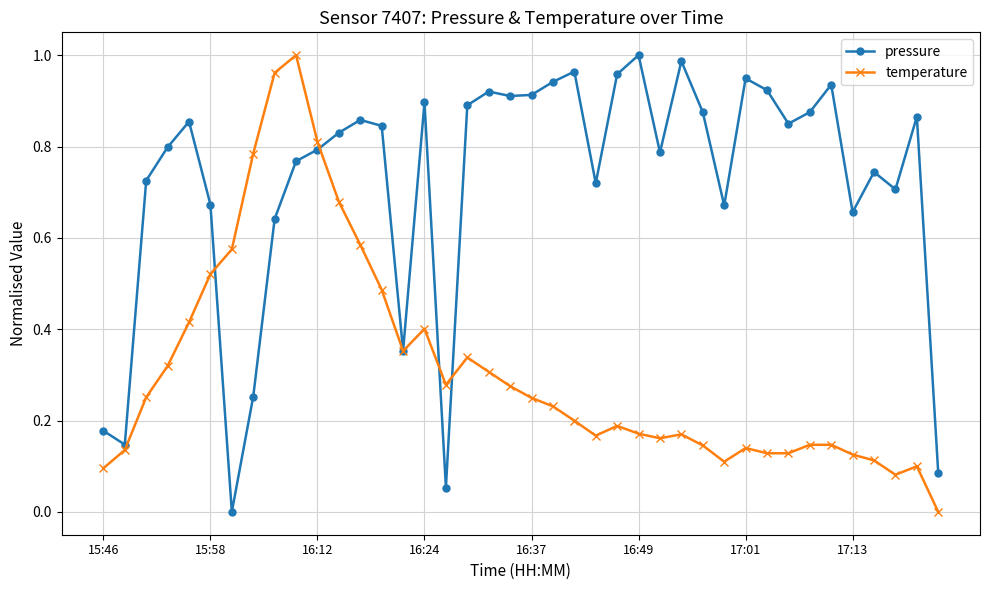

Which series has the largest total across all categories?

pressure